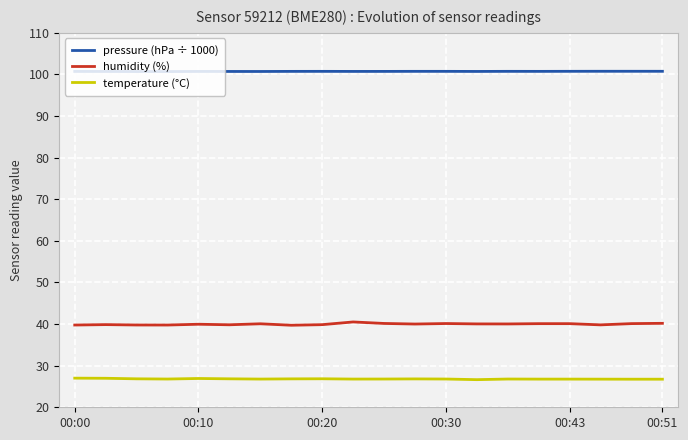

Which series has the largest total across all categories?

pressure (hPa ÷ 1000)